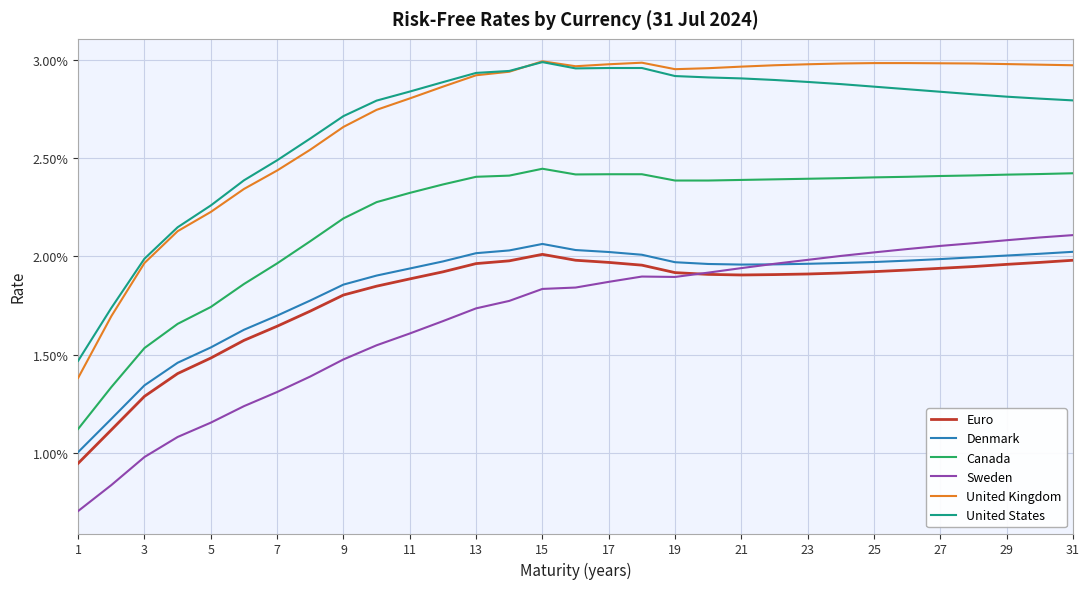

Does the chart display data point markers on the line(s)?

No